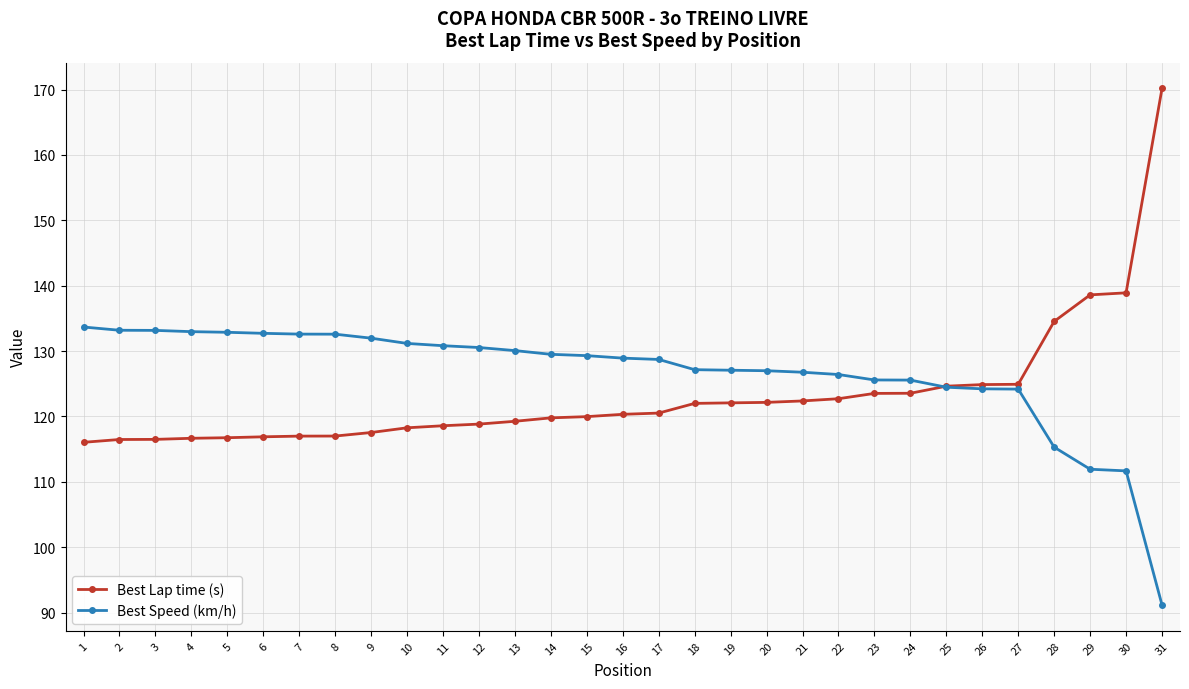

What is the spread (max minus min) of values at 31?

79.0